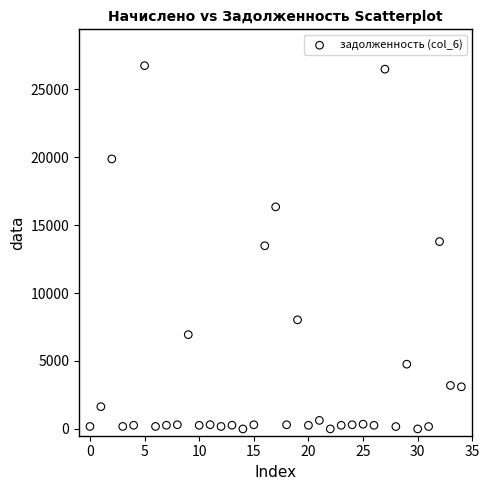

What is the range of Y values (max minus min)?

26729.7